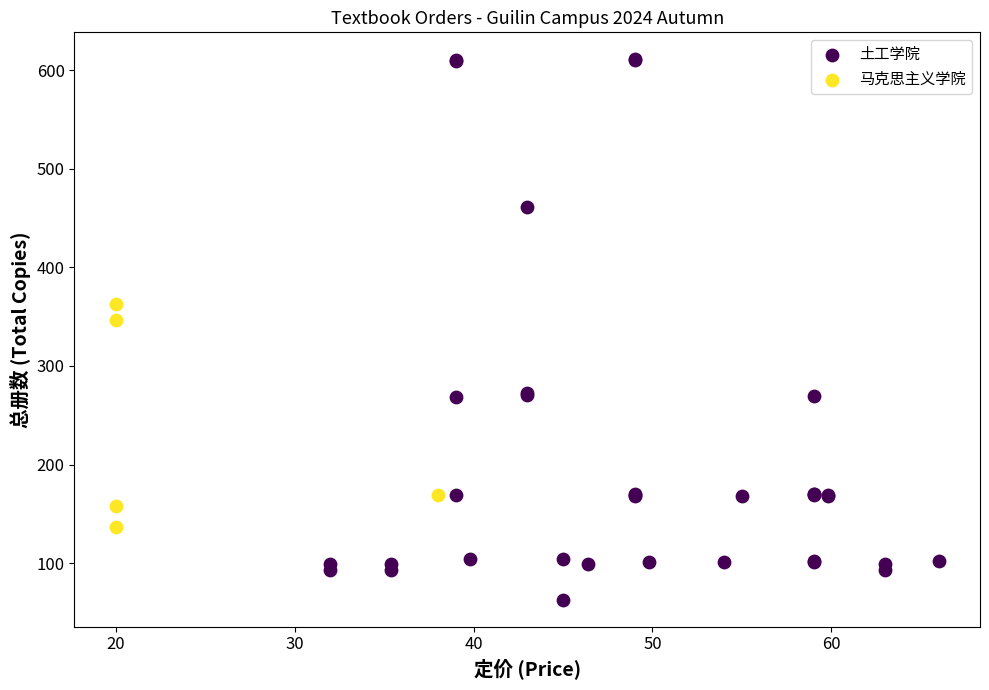

Which series contains the lowest Y value?

土工学院